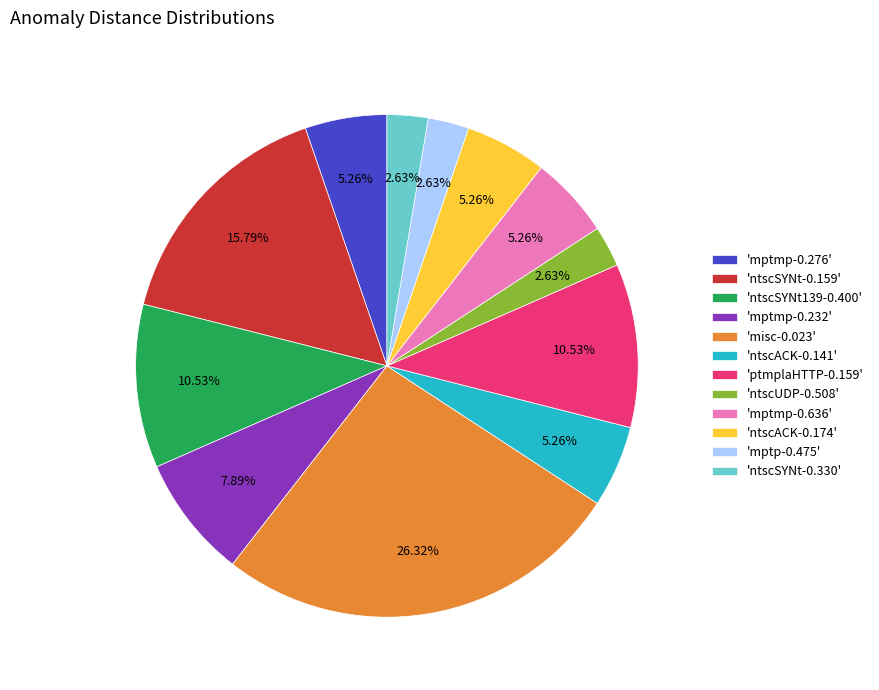

Is there any slice that represents more than half of the pie?

No